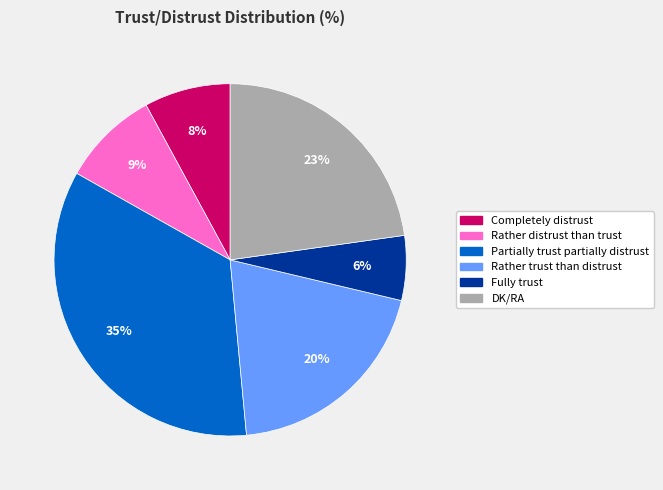

Which category has the biggest portion of the pie?

Partially trust partially distrust